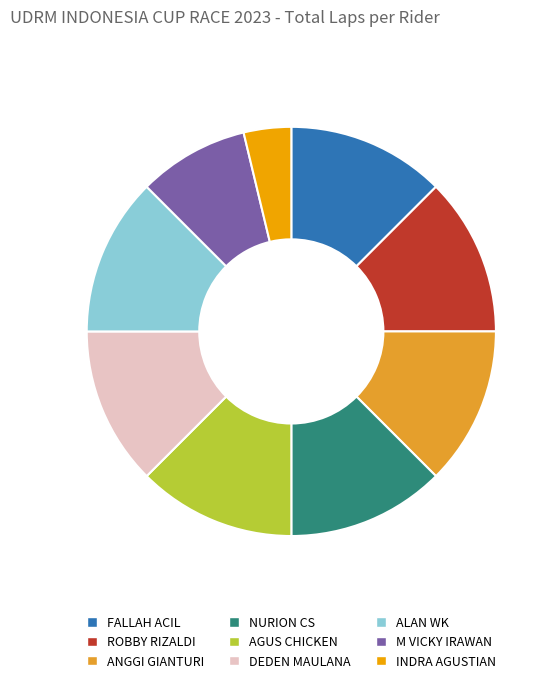

Is the sum of ROBBY RIZALDI and ALAN WK greater than half?

No